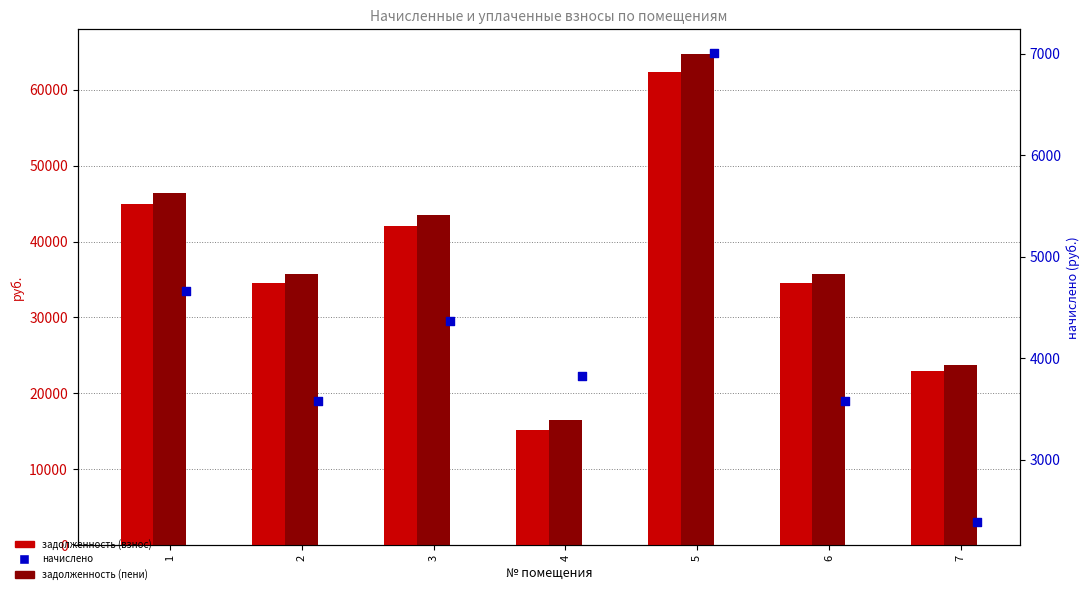

Which series reaches the minimum Y coordinate?

начислено